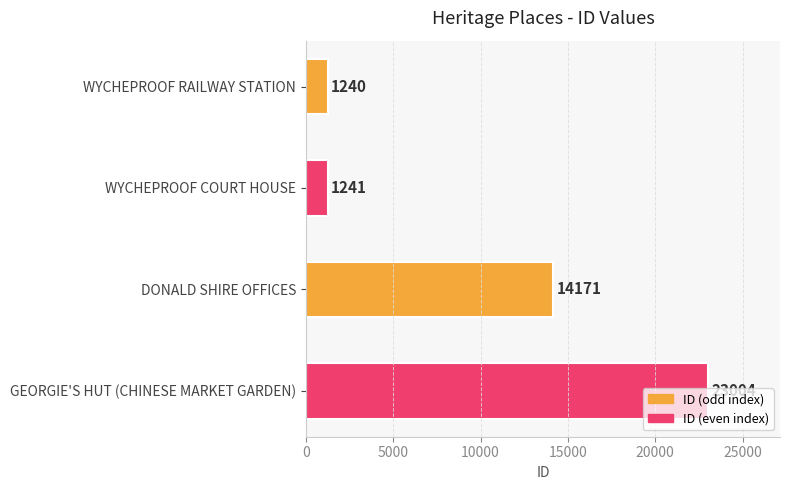

Which category has the highest value across all series?

GEORGIE'S HUT (CHINESE MARKET GARDEN)